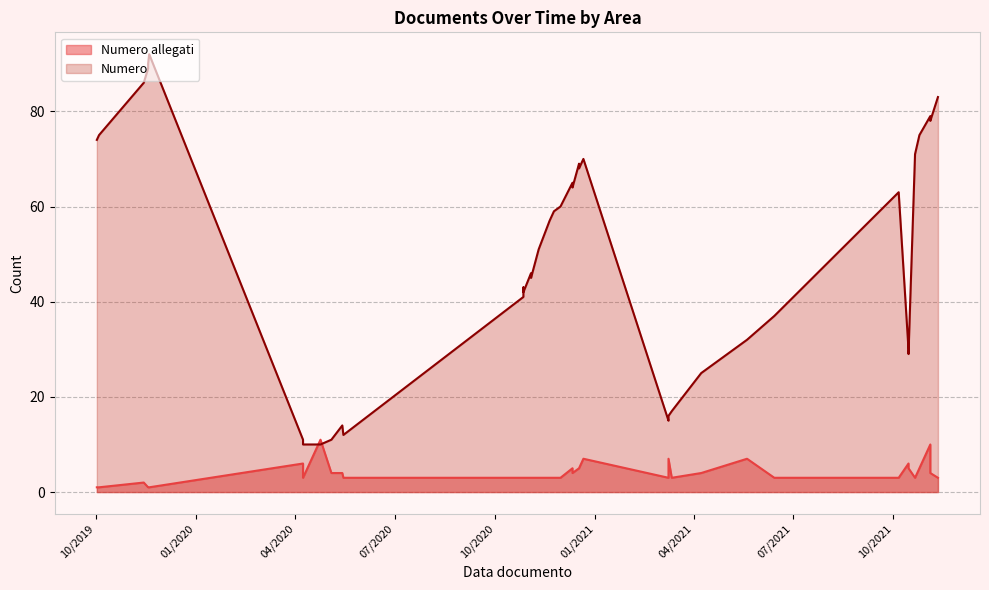

How many intersections are there between Numero allegati and Numero?

2